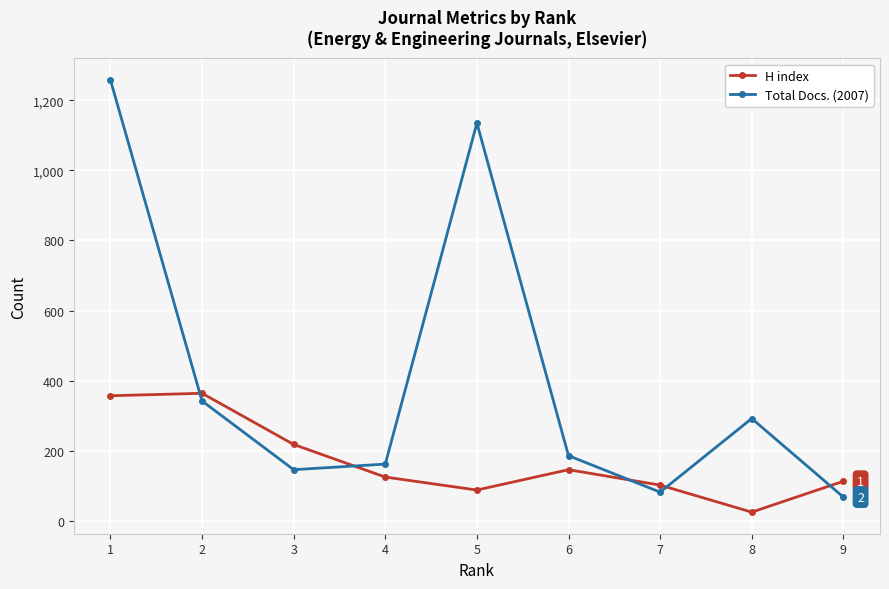

At which category does the chart reach its peak across all series?

1